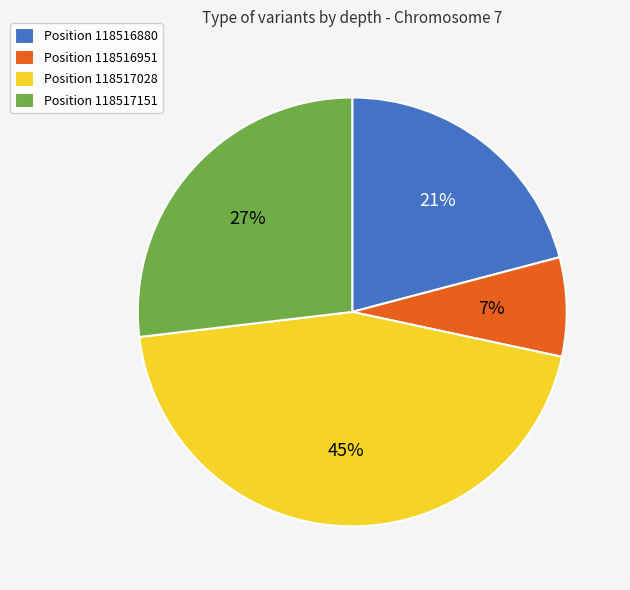

To the nearest percent, what percentage of the pie is Position 118517028?

45%